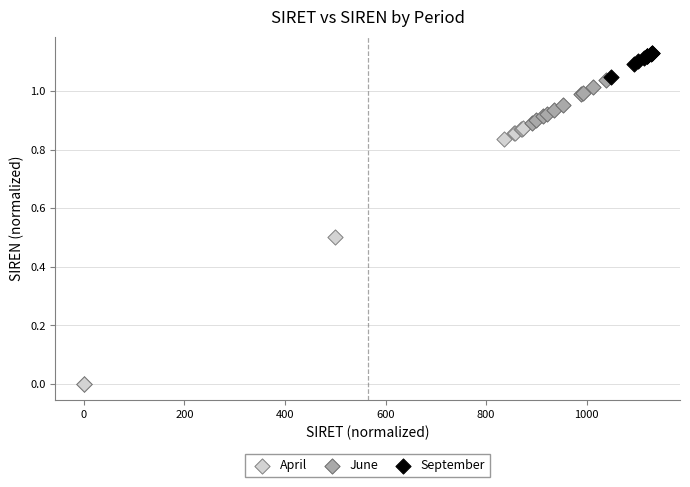

Which series contains the highest Y value?

September